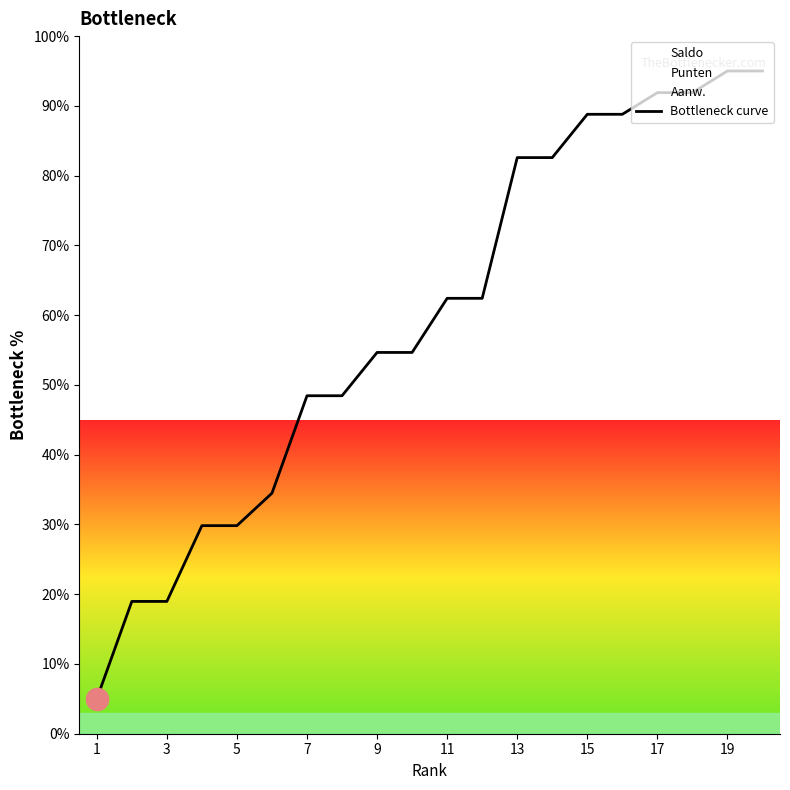

Reading left to right, transcribe all the data shown in this chart.

5.0	19.0	19.0	29.8	29.8	34.5	48.4	48.4	54.7	54.7	62.4	62.4	82.6	82.6	88.8	88.8	91.9	91.9	95.0	95.0